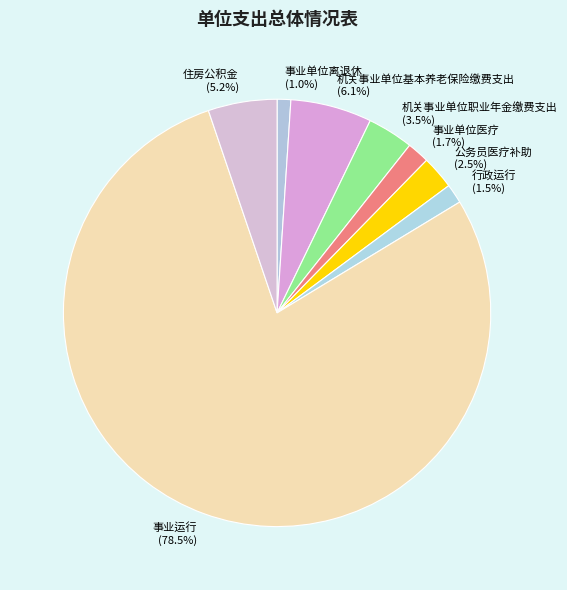

Combined, do 行政运行 and 公务员医疗补助 account for over 50%?

No